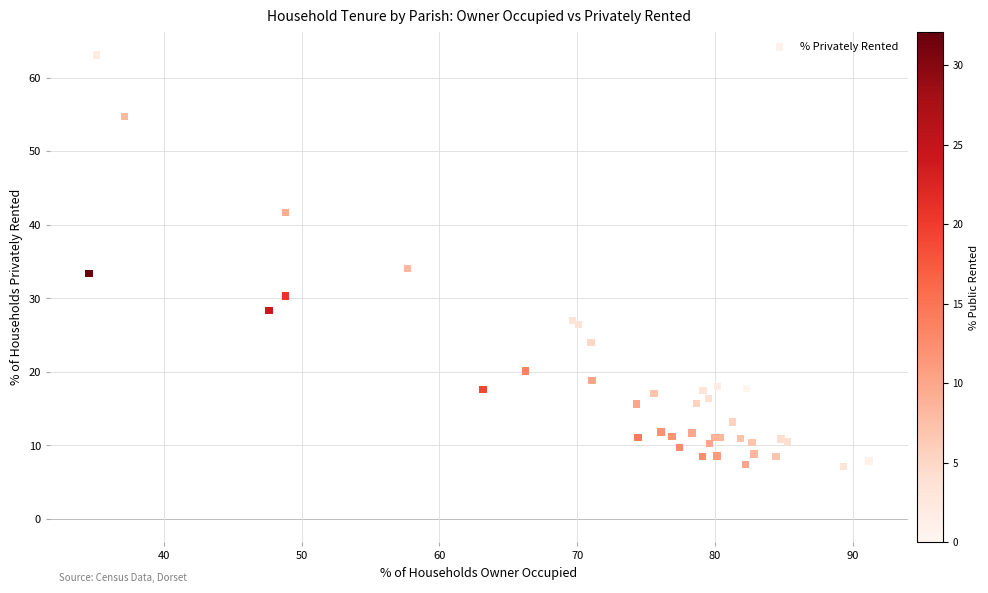

What Y value in the scatter plot is closest to 35?

34.1